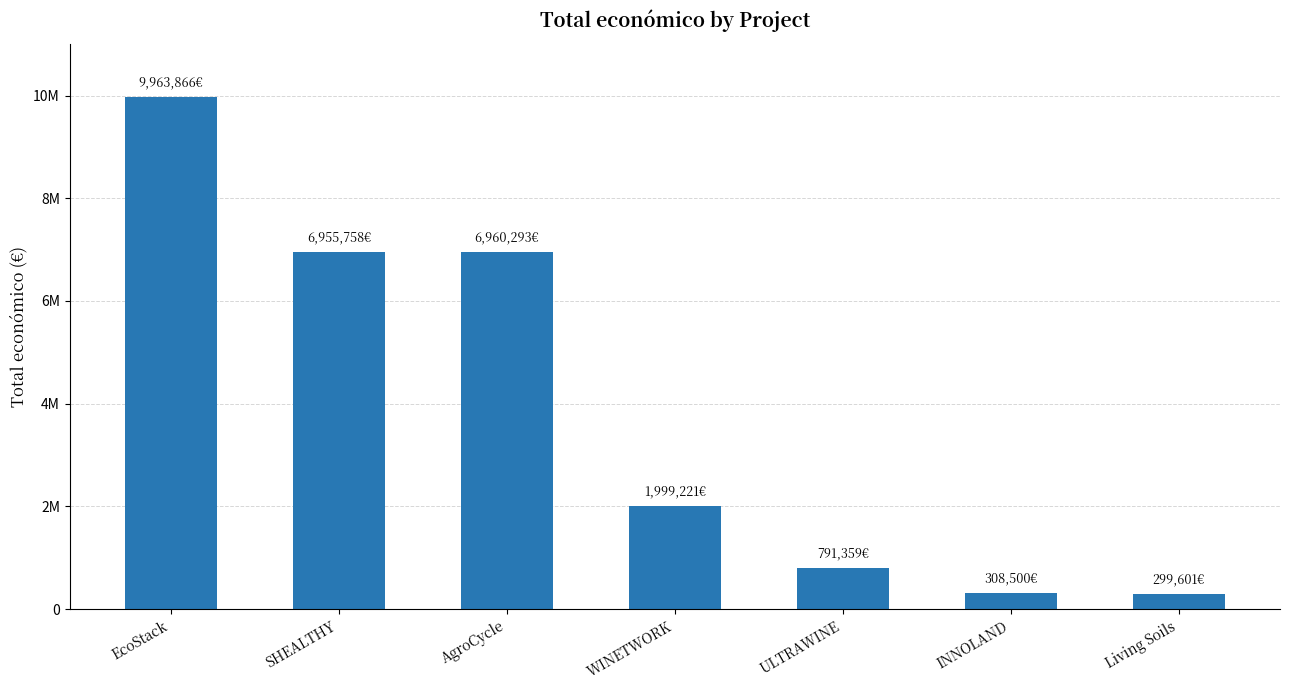

Does the chart contain any negative values?

No